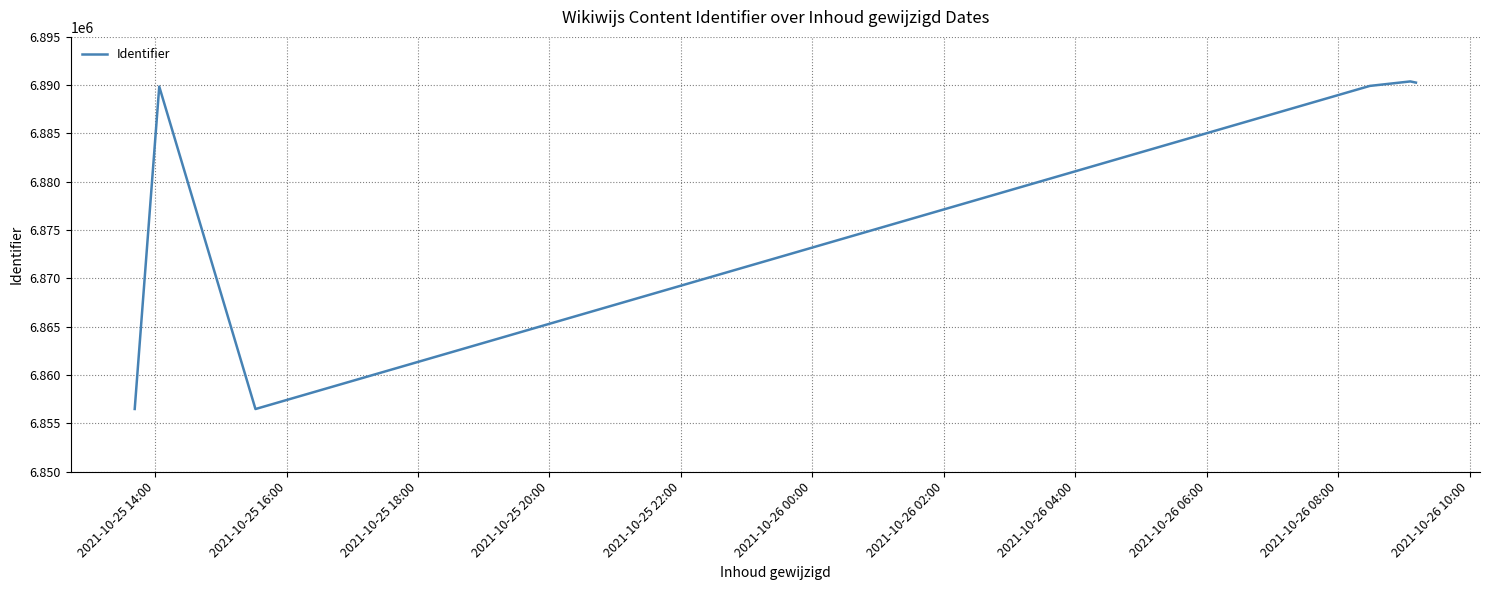

What is the average value?

6878900